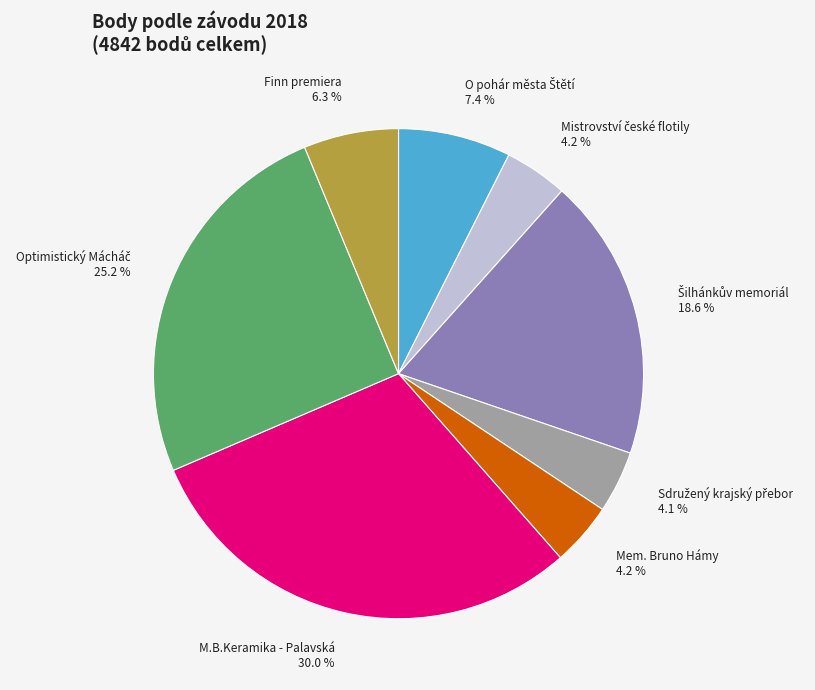

Is there a majority slice in this chart?

No